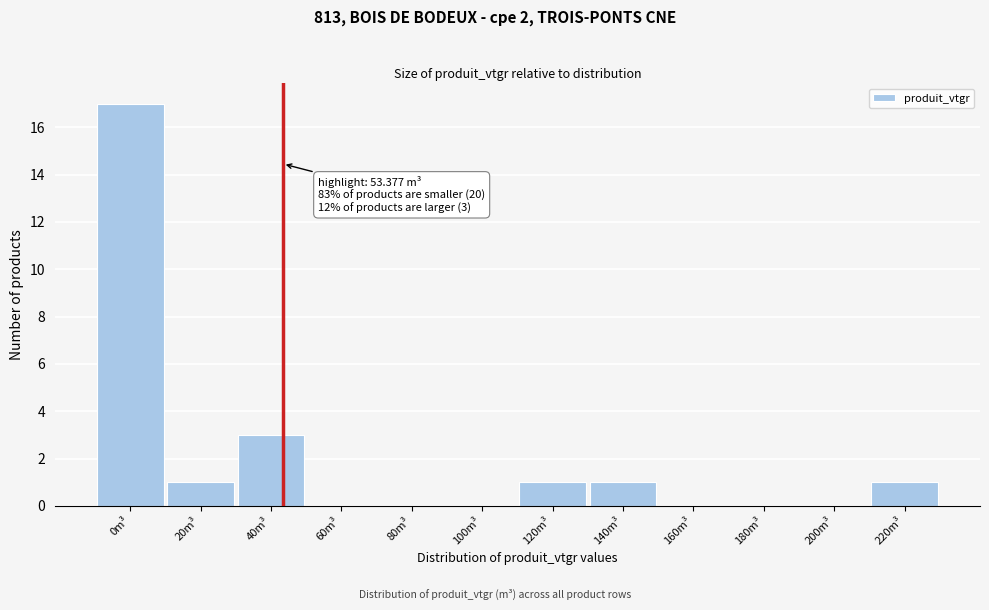

Reading left to right, transcribe all the data shown in this chart.

0m³=17	20m³=1	40m³=3	60m³=0	80m³=0	100m³=0	120m³=1	140m³=1	160m³=0	180m³=0	200m³=0	220m³=1